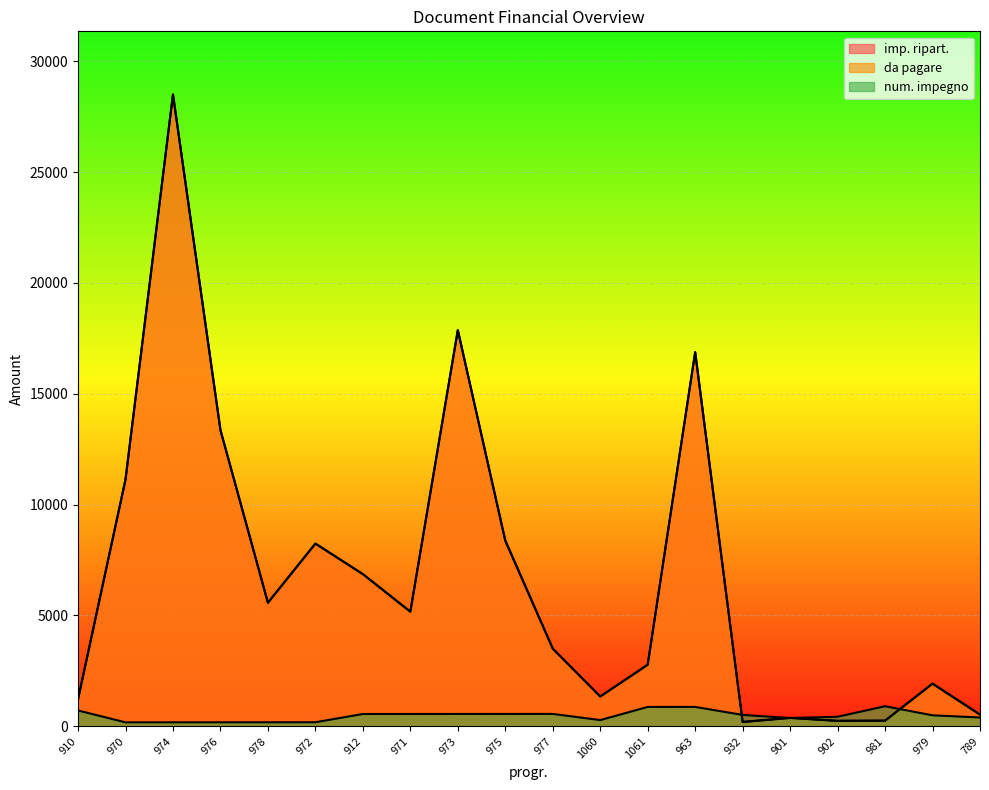

What is the sum of the da pagare values at 973 and 1061?

20641.1